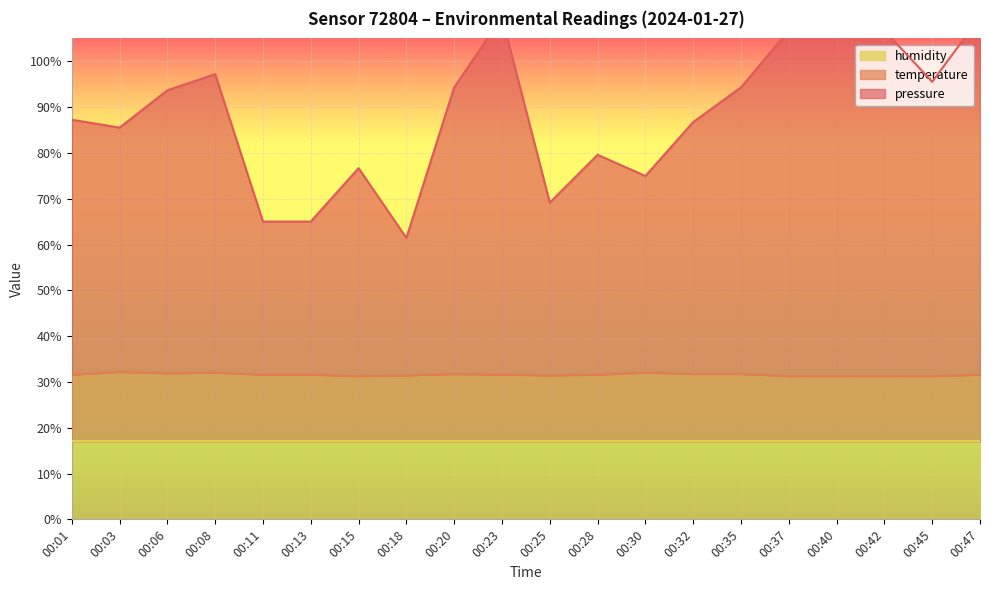

Where is the first local minimum for temperature?

00:06